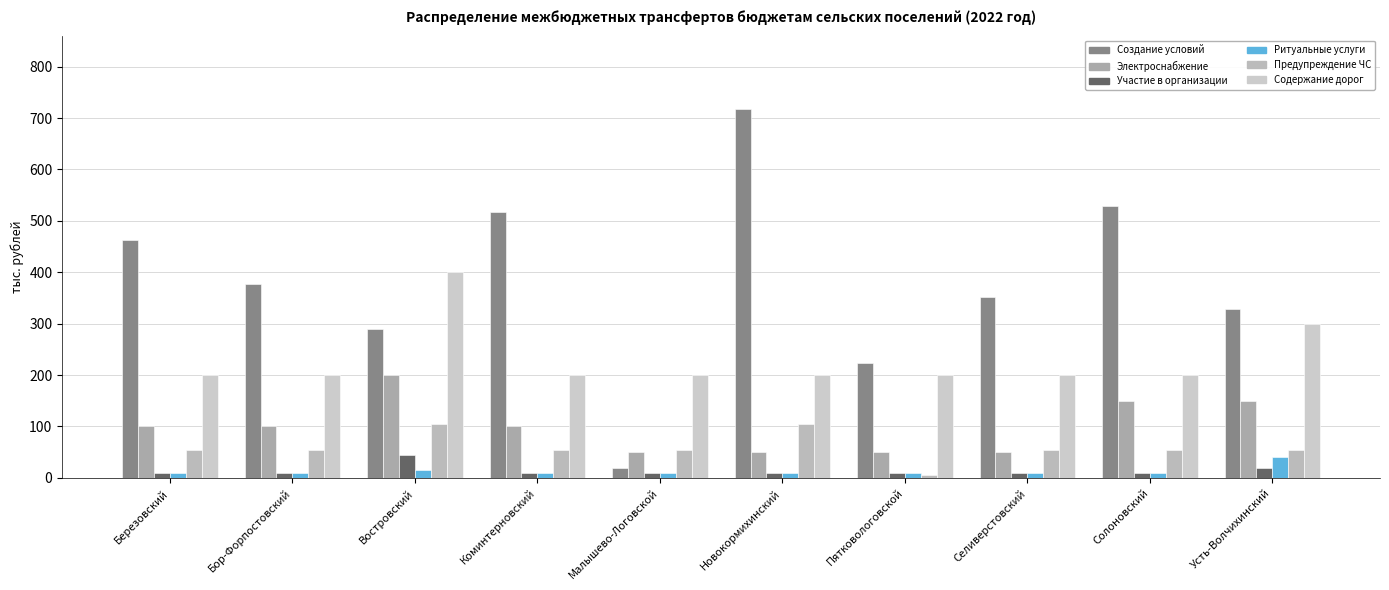

What is the difference between the Создание условий values at Малышево-Логовской and Коминтерновский?

497